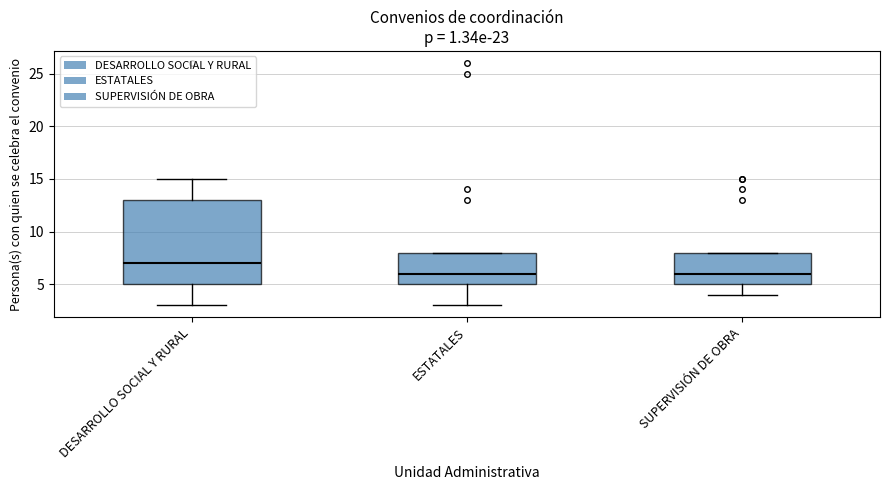

Reading left to right, read every box against the y-axis: the position of its median line, the range the box covers, and the ends of its whiskers. The values are not printed on the chart, so give them approximately, as read against the axis.

DESARROLLO SOCIAL Y RURAL: median 7, box 5 to 13, whiskers 3 to 15
ESTATALES: median 6, box 5 to 8, whiskers 3 to 8
SUPERVISIÓN DE OBRA: median 6, box 5 to 8, whiskers 4 to 8